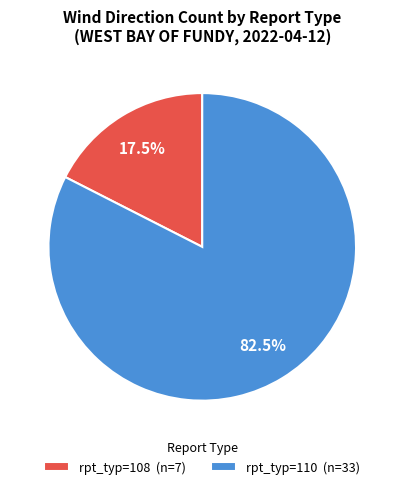

Rank the categories by value from highest to lowest.

rpt_typ=110 (n=33), rpt_typ=108 (n=7)